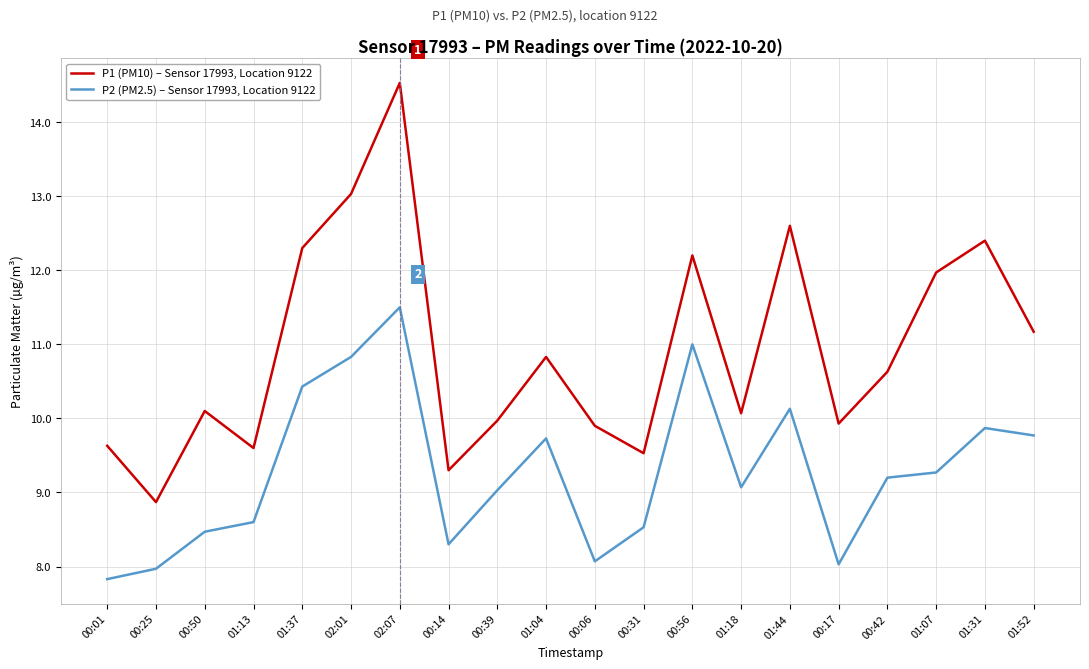

Read the P1 (PM10) – Sensor 17993, Location 9122 value at 00:42.

10.6